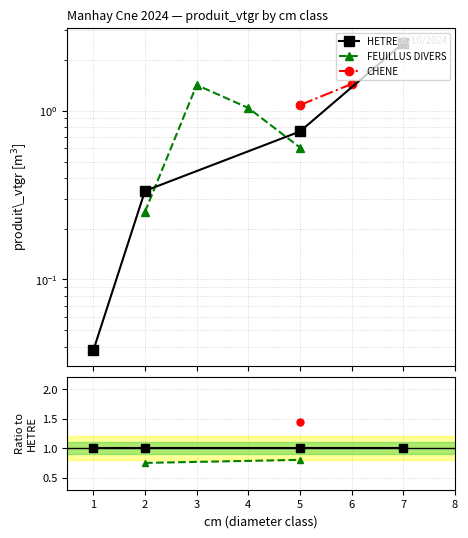

After their last crossing, which series has the higher values: FEUILLUS DIVERS or HETRE?

HETRE